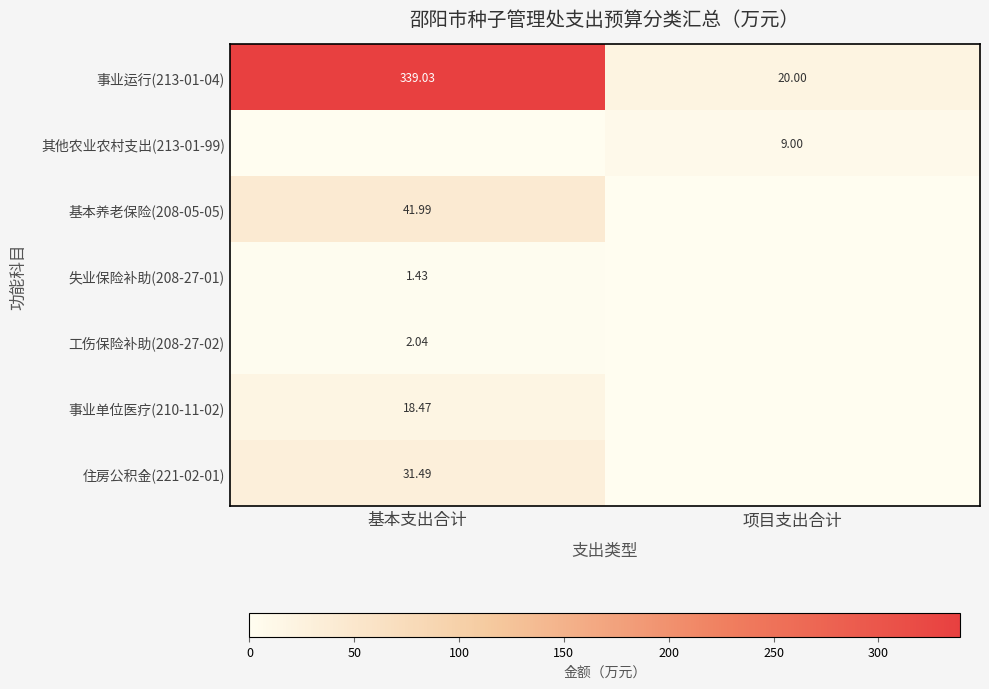

How many series are shown in this chart?

7